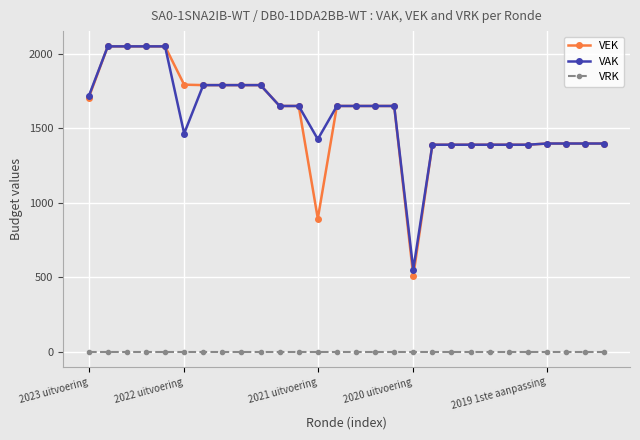

True or false: VRK and VEK intersect in this chart.

False